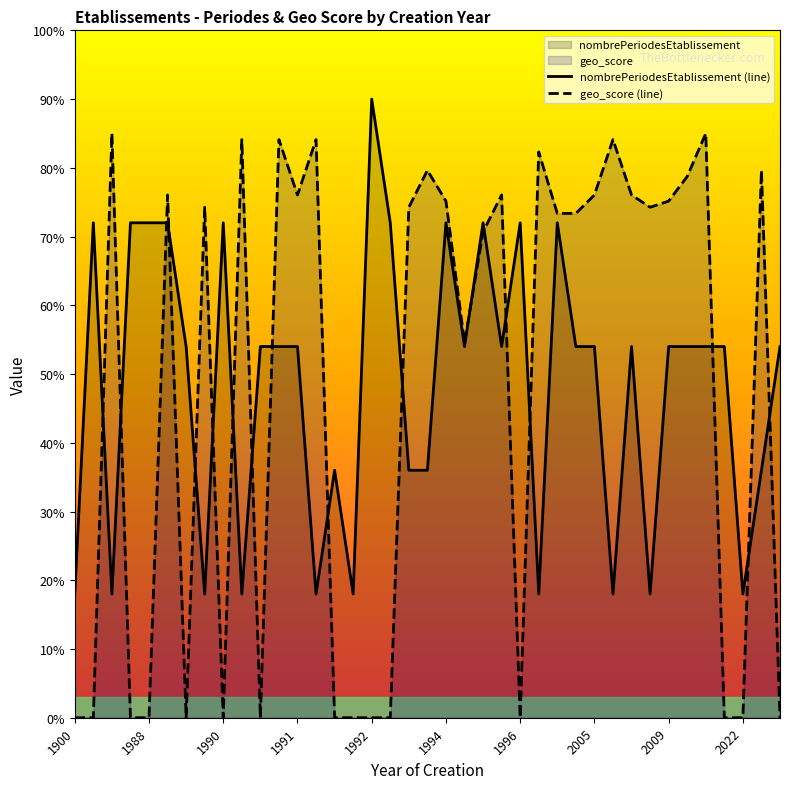

Reading left to right, what are all the values shown in this chart?

nombrePeriodesEtablissement (line): 18.0	72.0	18.0	72.0	72.0	72.0	54.0	18.0	72.0	18.0	54.0	54.0	54.0	18.0	36.0	18.0	90.0	72.0	36.0	36.0	72.0	54.0	72.0	54.0	72.0	18.0	72.0	54.0	54.0	18.0	54.0	18.0	54.0	54.0	54.0	54.0	18.0	36.0	54.0
geo_score (line): 0.0	0.0	85.0	0.0	0.0	76.1	0.0	74.3	0.0	84.1	0.0	84.1	76.1	84.1	0.0	0.0	0.0	0.0	74.3	79.6	75.2	54.6	70.7	76.1	0.0	82.3	73.4	73.4	76.1	84.1	76.1	74.3	75.2	78.7	85.0	0.0	0.0	79.6	0.0